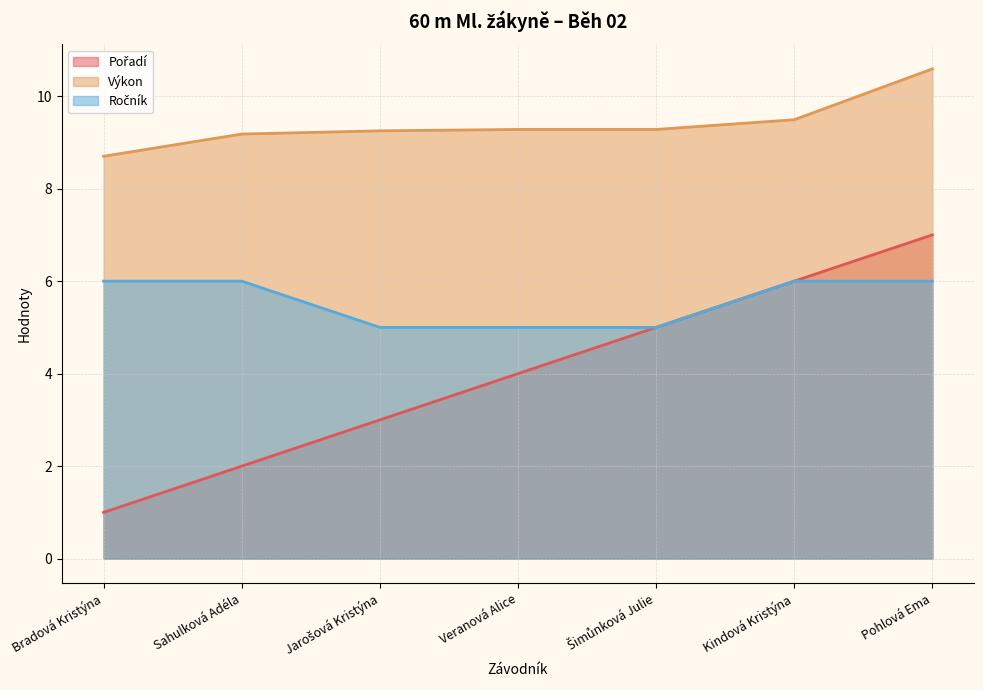

Does the chart display data point markers on the line(s)?

No